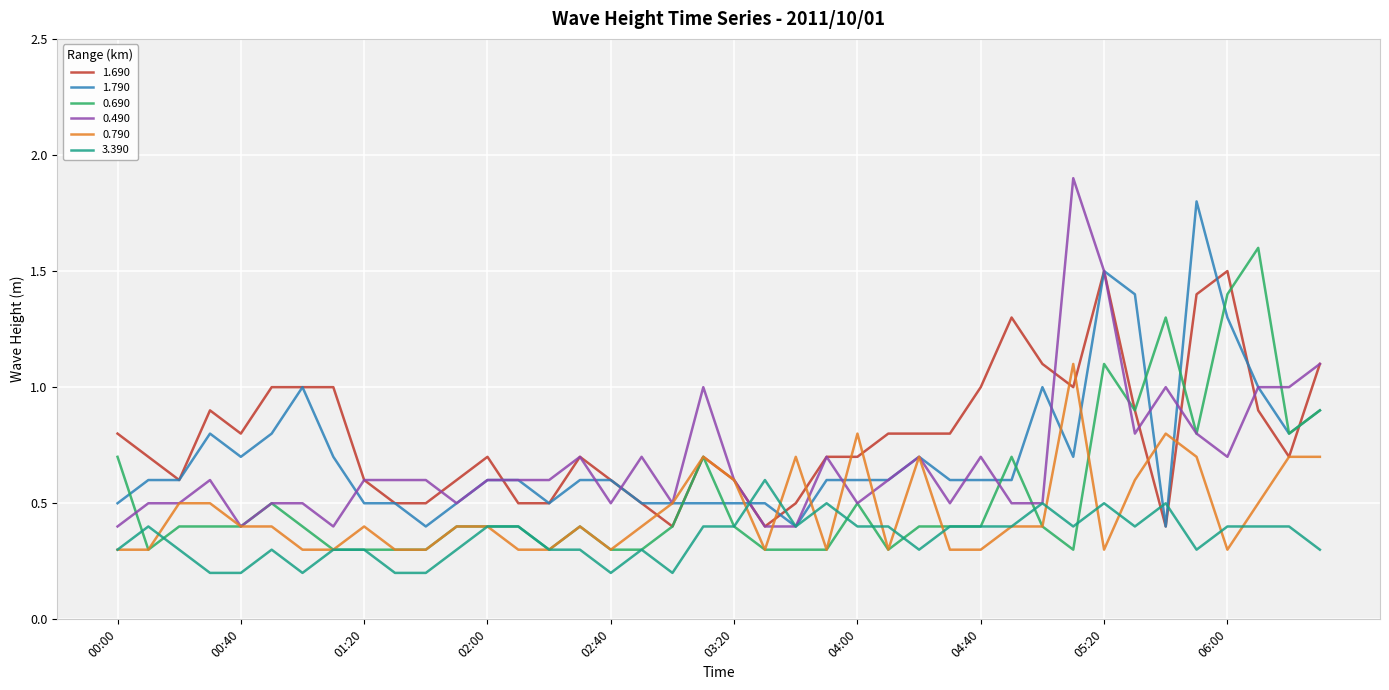

What is the maximum value for 1.790?

1.8